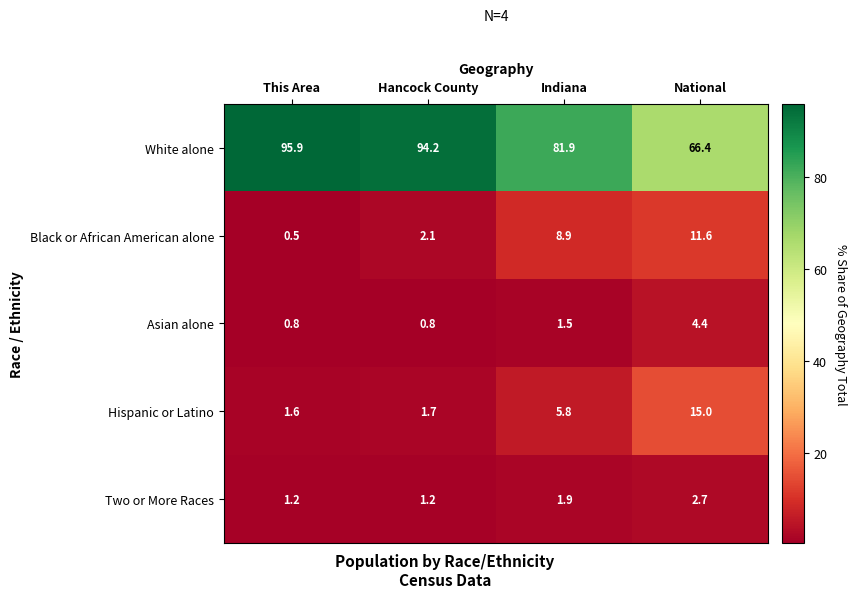

At Hancock County, list the series in order from smallest to largest.

Asian alone, Two or More Races, Hispanic or Latino, Black or African American alone, White alone